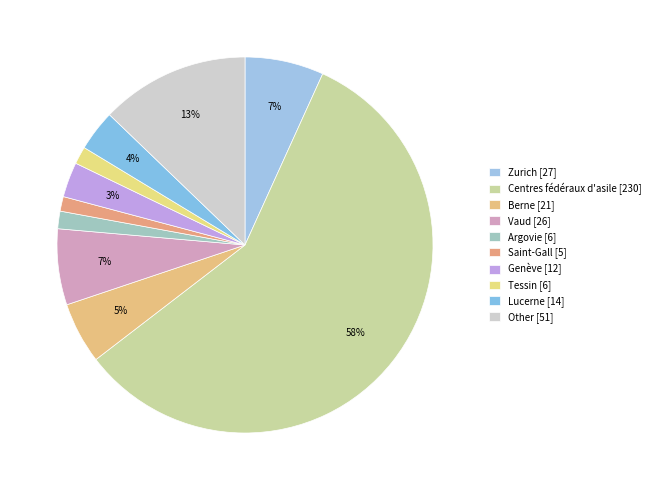

Is the sum of Vaud and Genève greater than half?

No